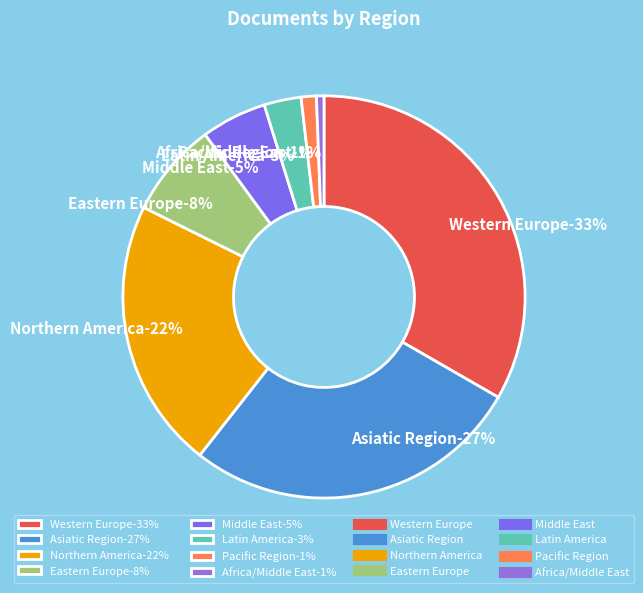

Rank the categories by value from lowest to highest.

Africa/Middle East, Pacific Region, Latin America, Middle East, Eastern Europe, Northern America, Asiatic Region, Western Europe